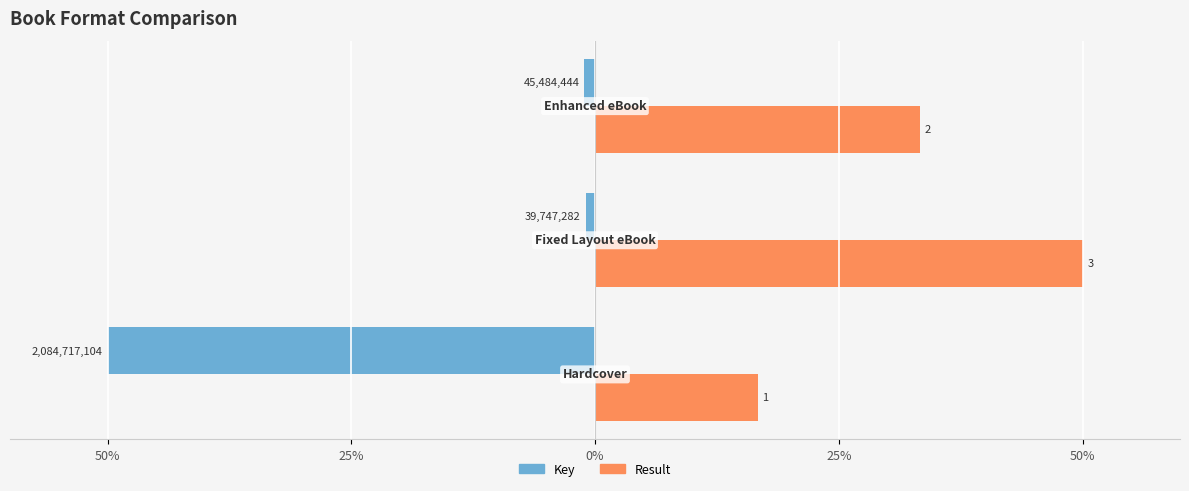

What are all the series names shown in the legend?

Key, Result